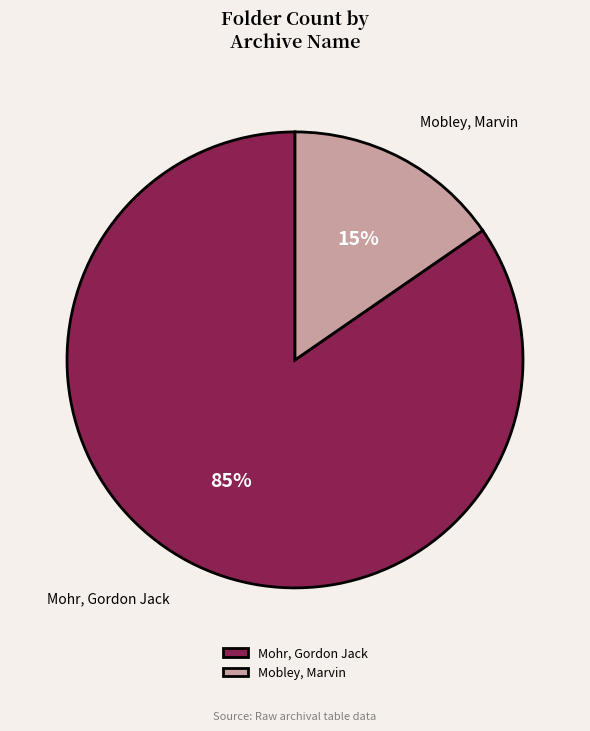

What percentage is the Mobley, Marvin slice, to the nearest percent?

15%